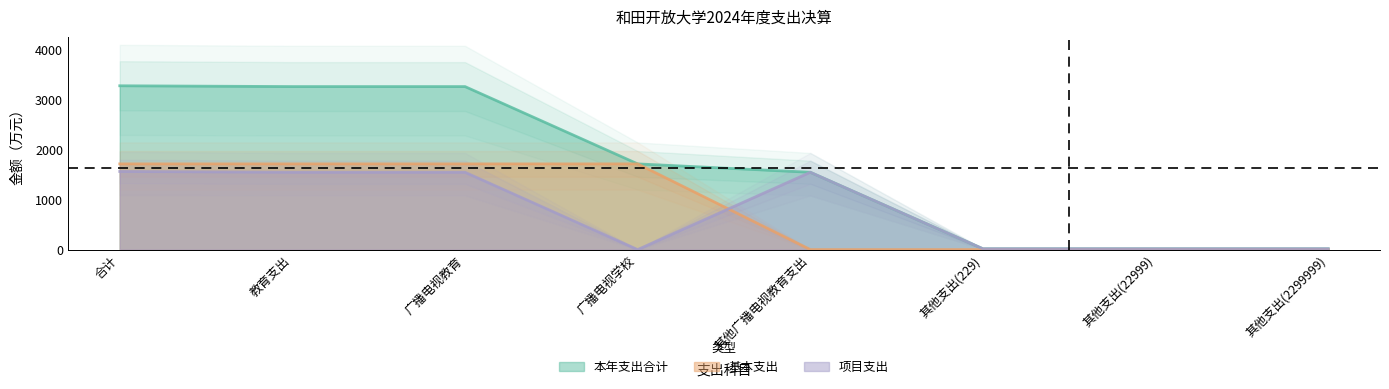

True or false: 项目支出 and 本年支出合计 intersect in this chart.

False